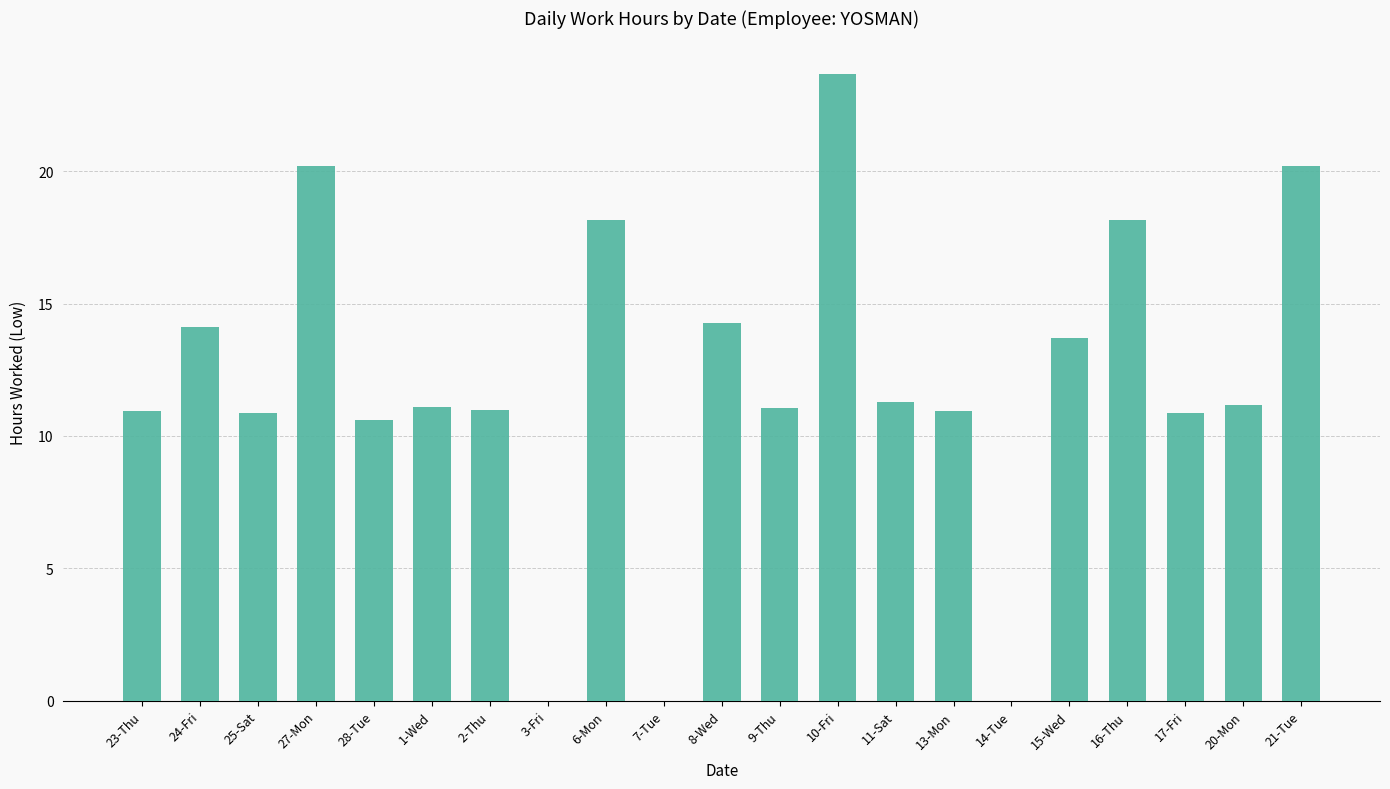

Which category has the highest value across all series?

10-Fri